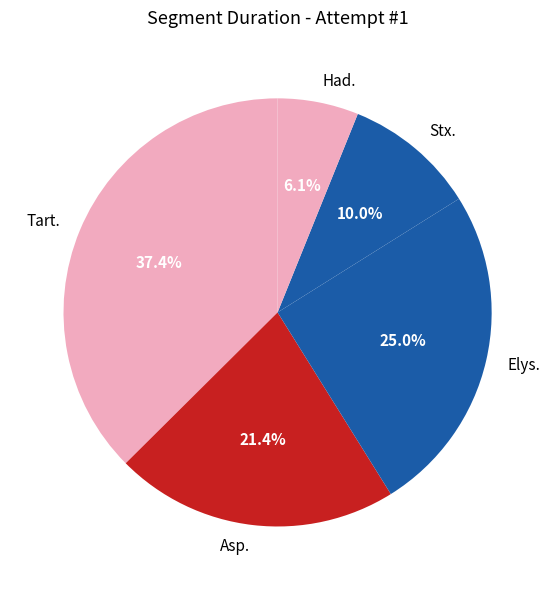

Is Tart. the majority of the pie?

No